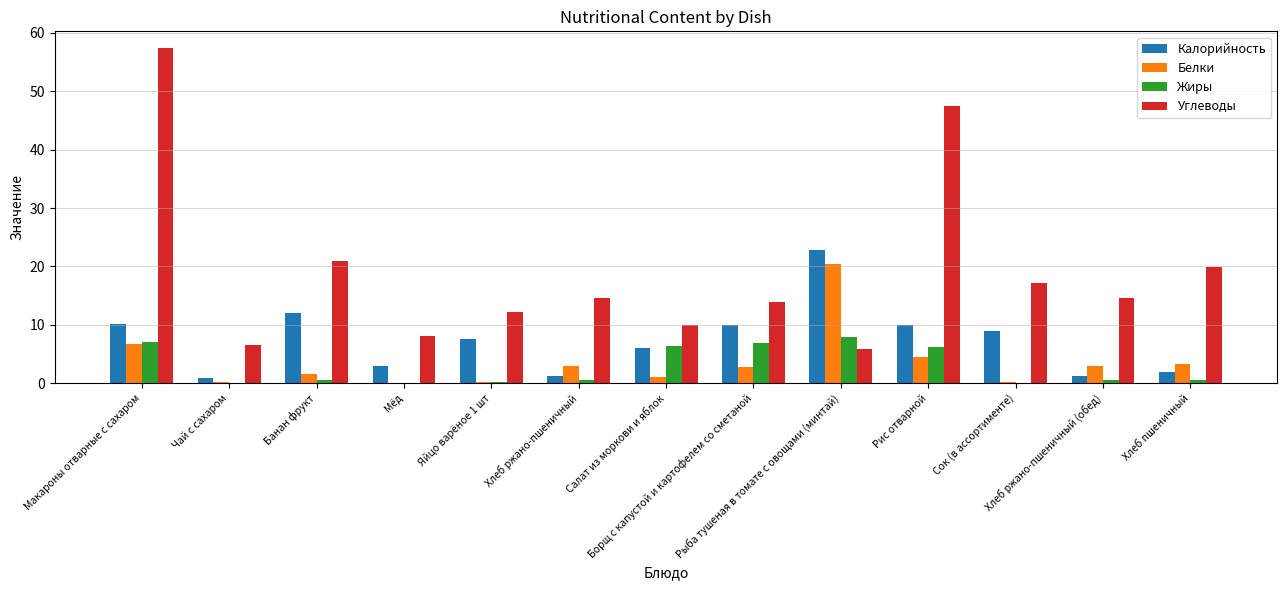

How many series are shown in this chart?

4